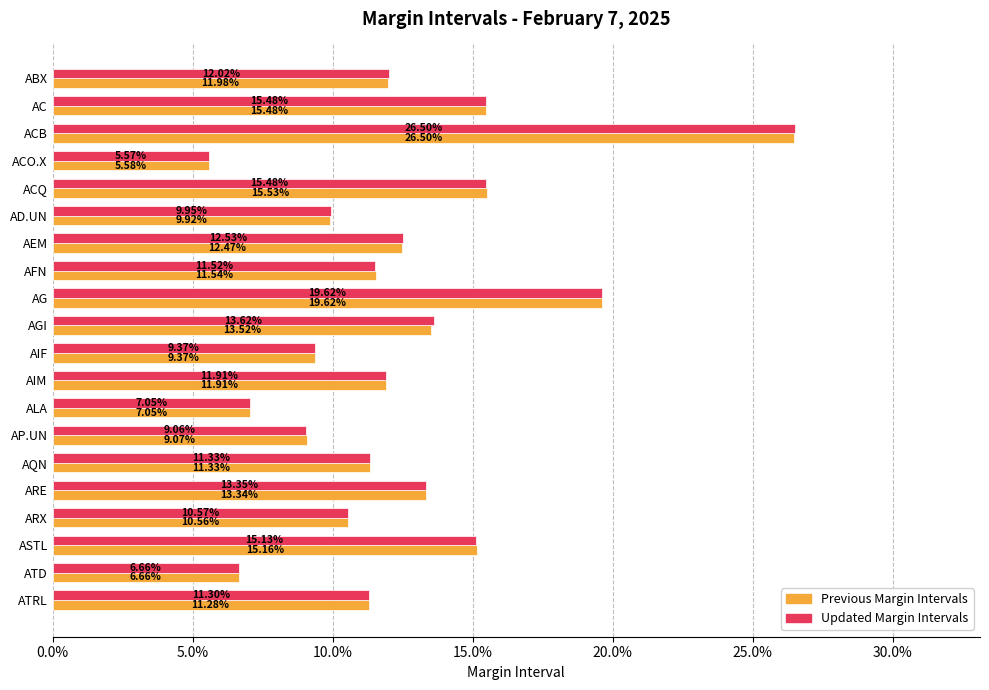

Reading left to right, what are all the values shown in this chart?

Previous Margin Intervals: 0.1	0.2	0.3	0.1	0.2	0.1	0.1	0.1	0.2	0.1	0.1	0.1	0.1	0.1	0.1	0.1	0.1	0.2	0.1	0.1
Updated Margin Intervals: 0.1	0.2	0.3	0.1	0.2	0.1	0.1	0.1	0.2	0.1	0.1	0.1	0.1	0.1	0.1	0.1	0.1	0.2	0.1	0.1